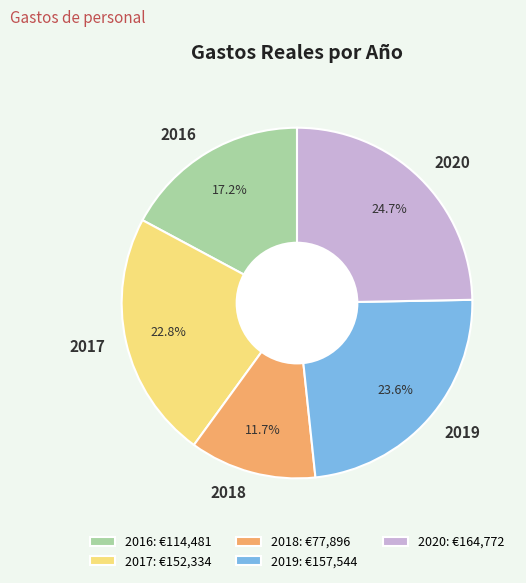

To the nearest percent, what is the combined percentage of 2018 and 2016?

29%